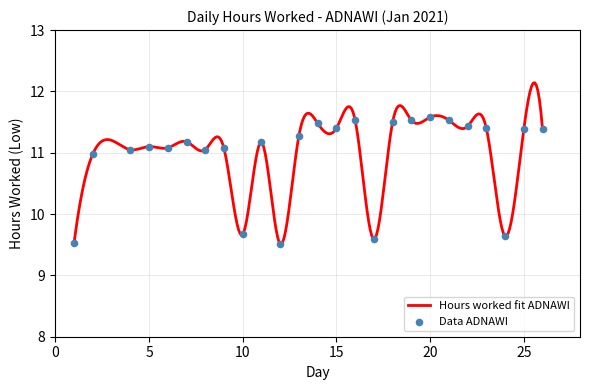

Approximately how many times larger is the value at 22 compared to 5?

1.0